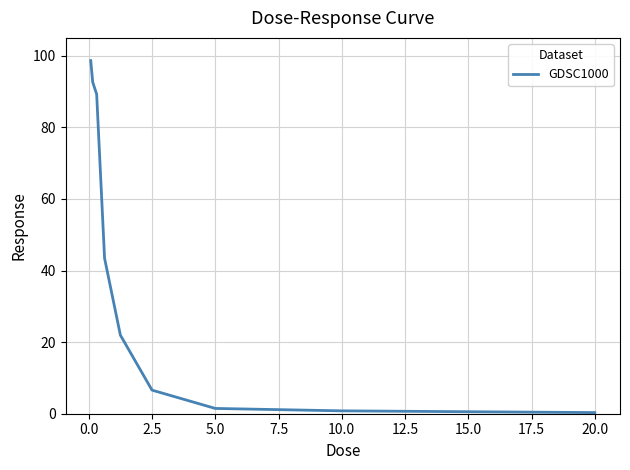

What is the maximum value shown in the chart?

98.7